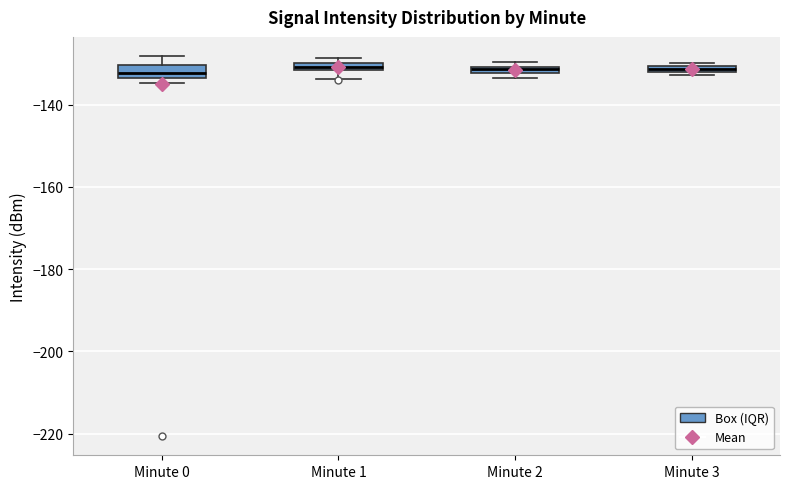

Where is the upper edge of the box for Minute 2 on the y-axis? The values are not printed on the chart, so give them approximately, as read against the axis.

-130